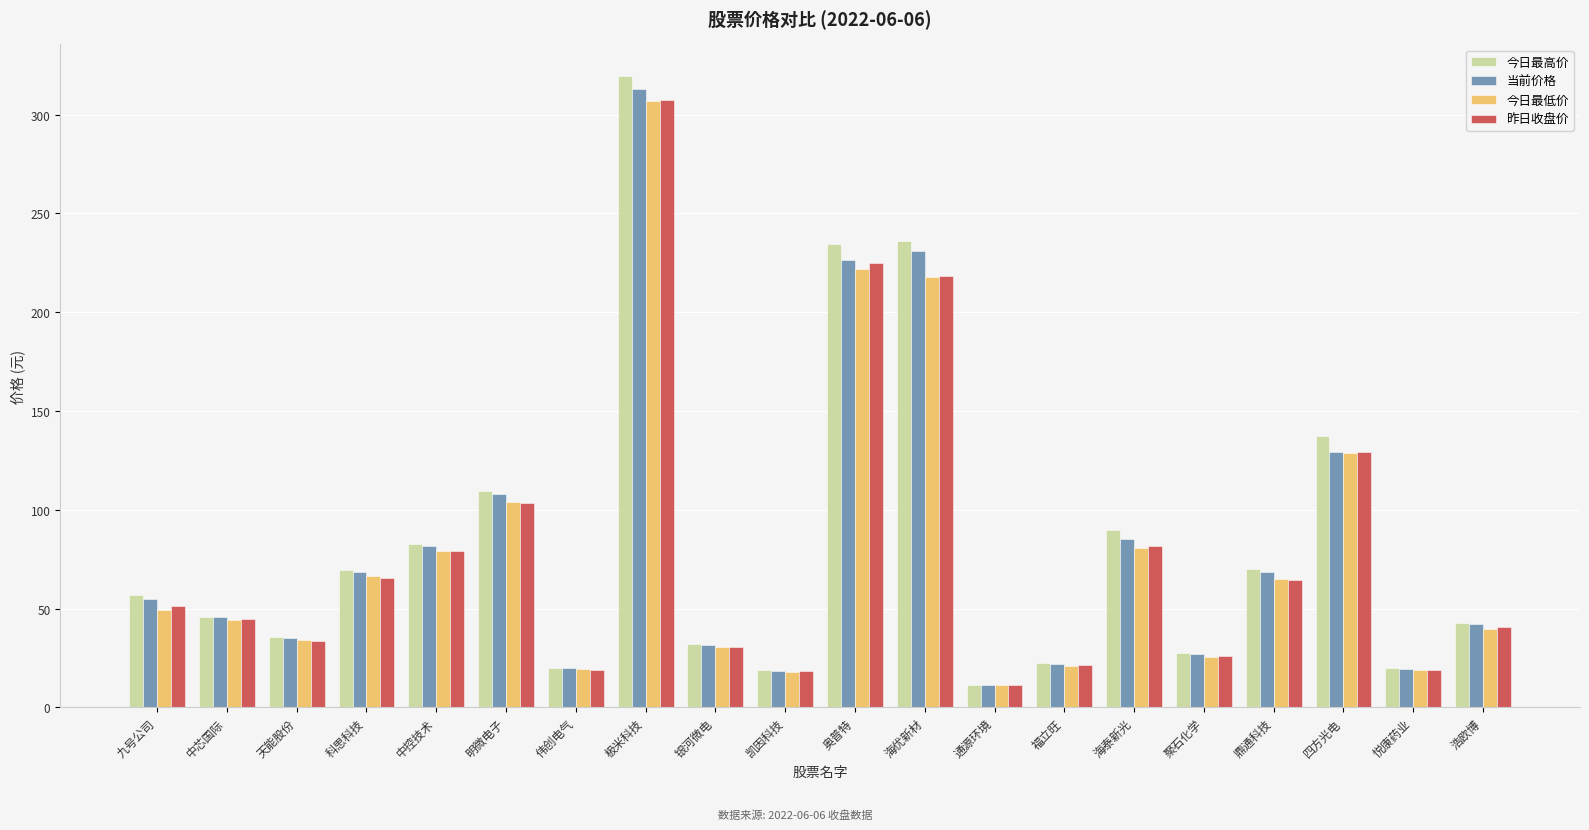

What is the spread (max minus min) of values at 中芯国际?

1.5